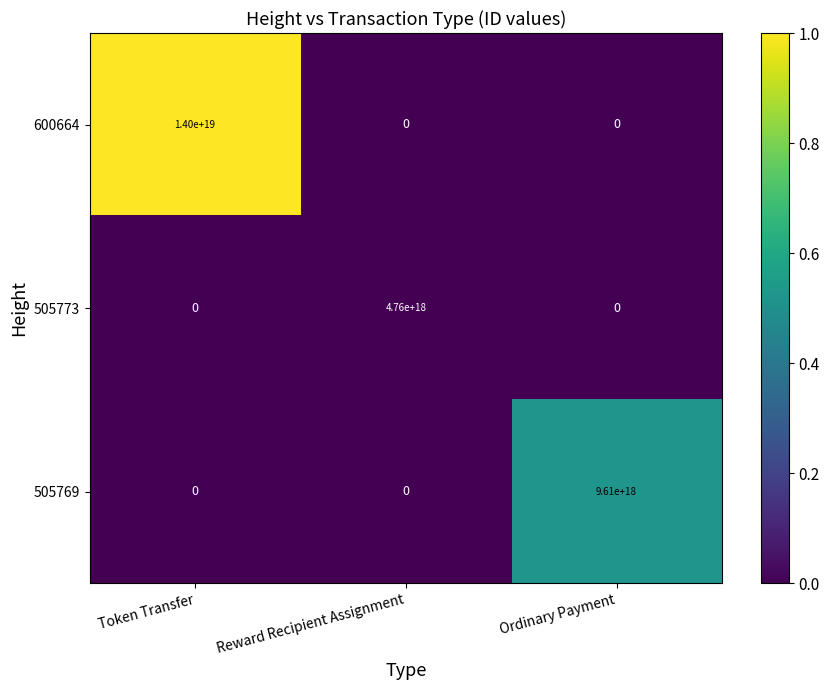

At which category does the chart reach its peak across all series?

Token Transfer